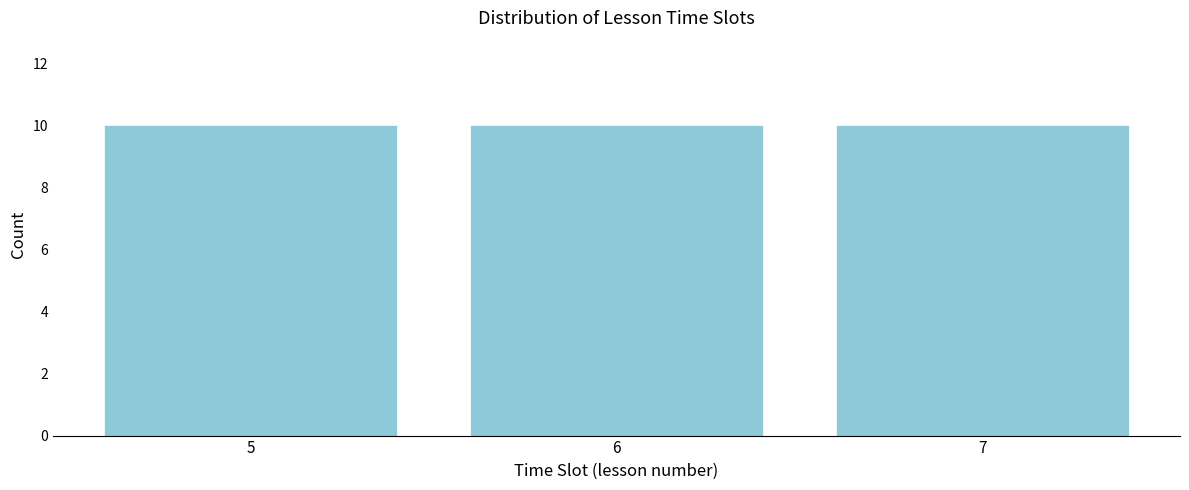

What is the height of the bar covering 6.5 to 7.5 on the x-axis? The values are not printed on the chart, so give them approximately, as read against the axis.

10